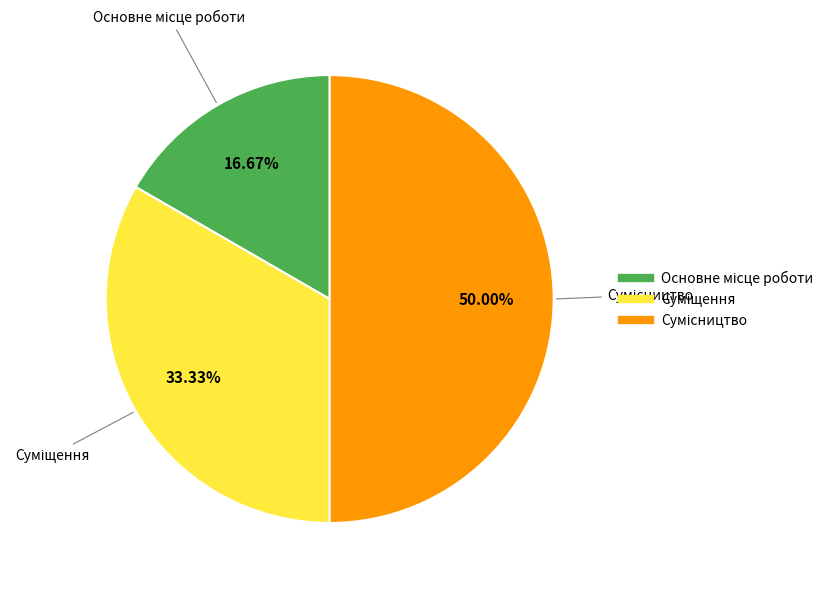

To the nearest percent, what percentage of the pie is Основне місце роботи?

17%